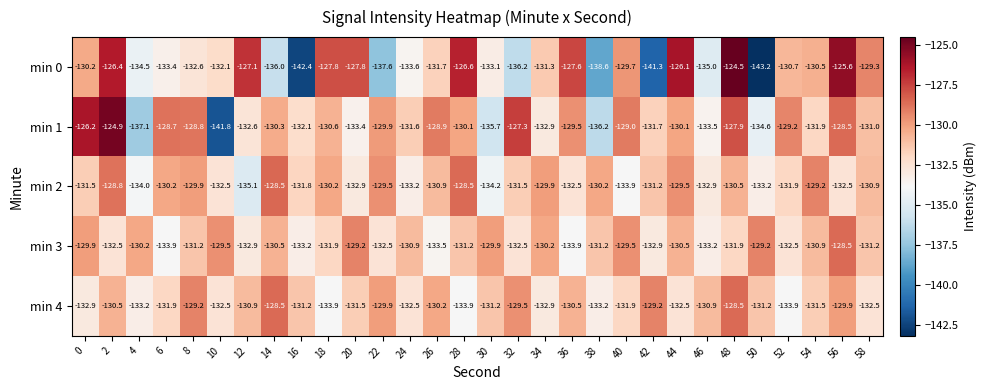

True or false: min 4 has a value of -133.9 at 28.

True